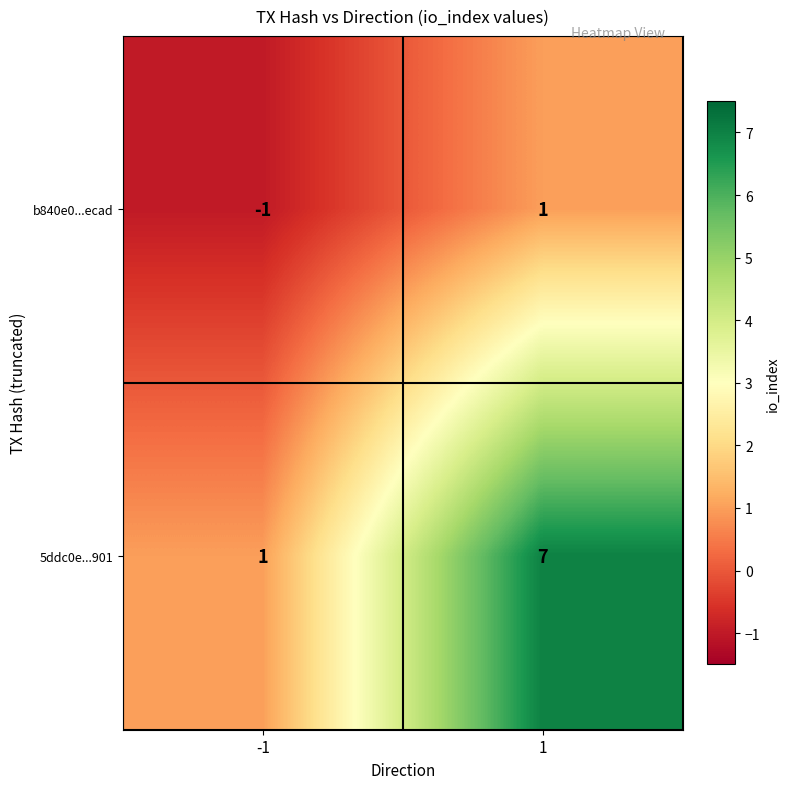

Count the number of data series in this chart.

2